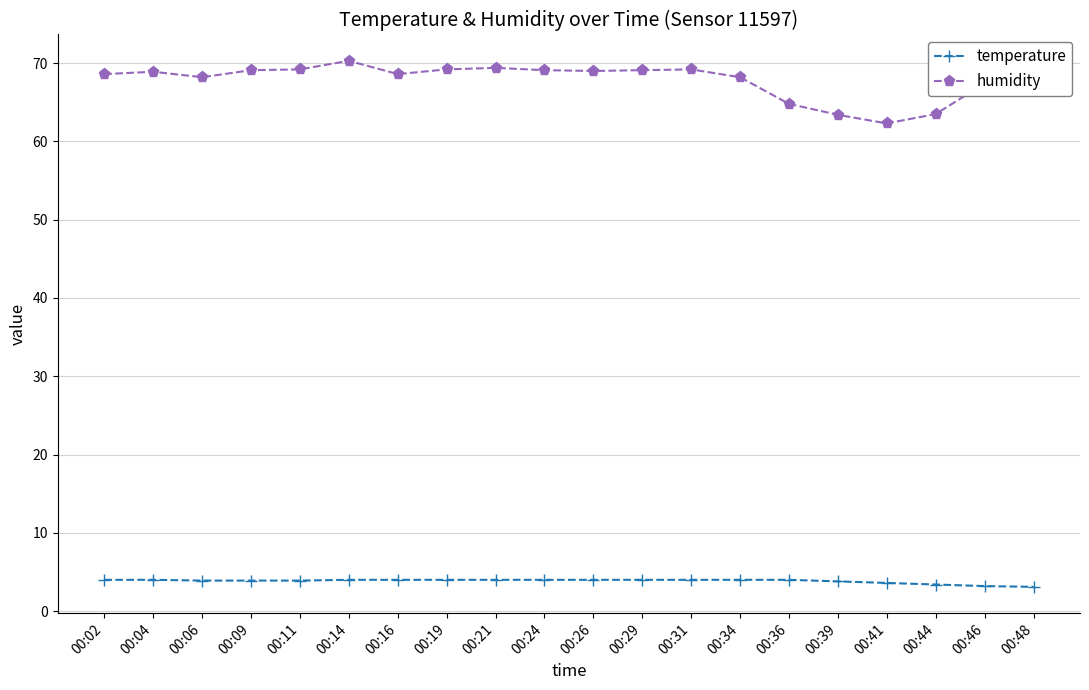

At how many categories does at least one series exceed 55?

20